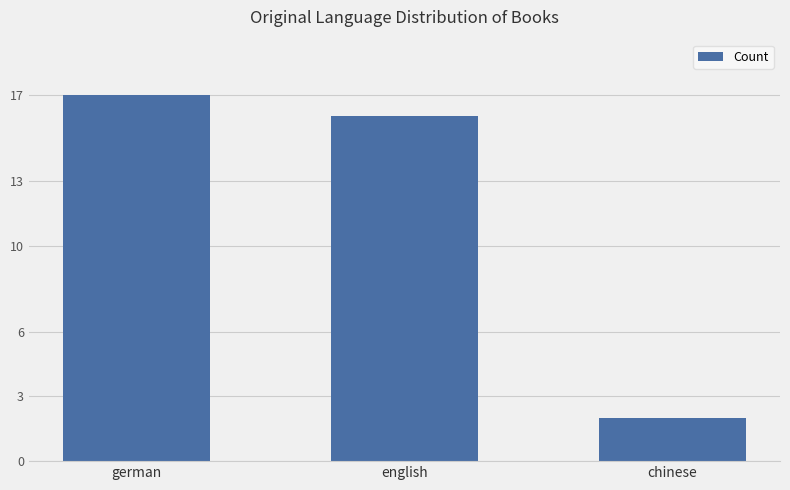

What value does the data have at english, to the nearest 10?

20